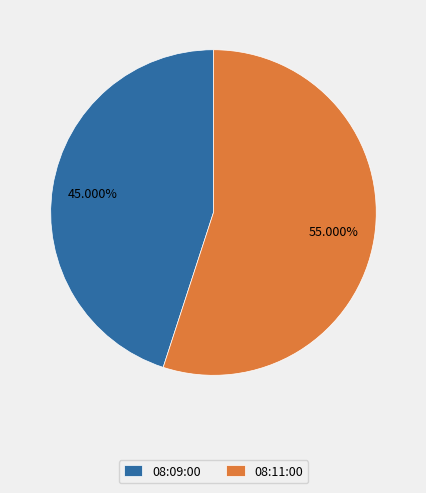

The 08:09:00 slice represents 37% of the pie. True or false?

False